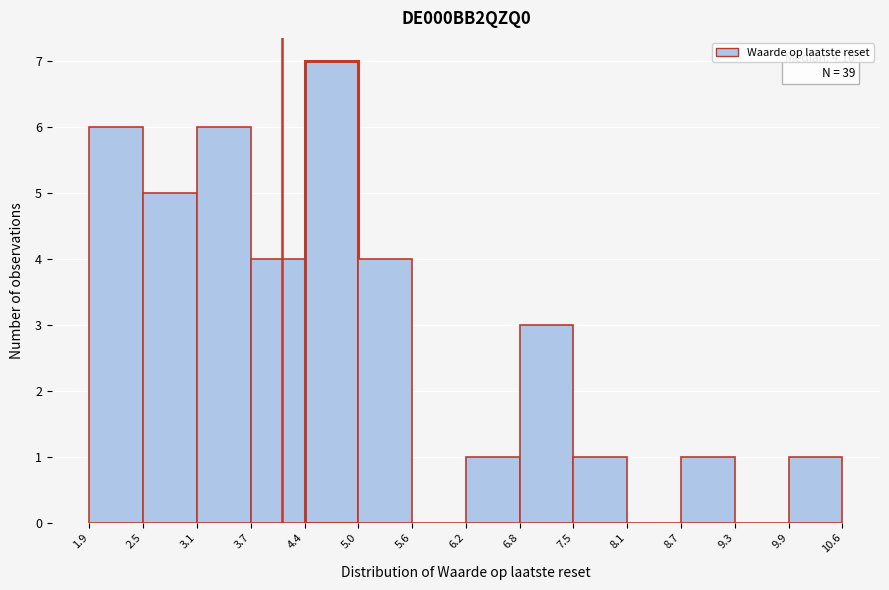

Over which range of the x-axis is the bar tallest?

4.4 to 5.0